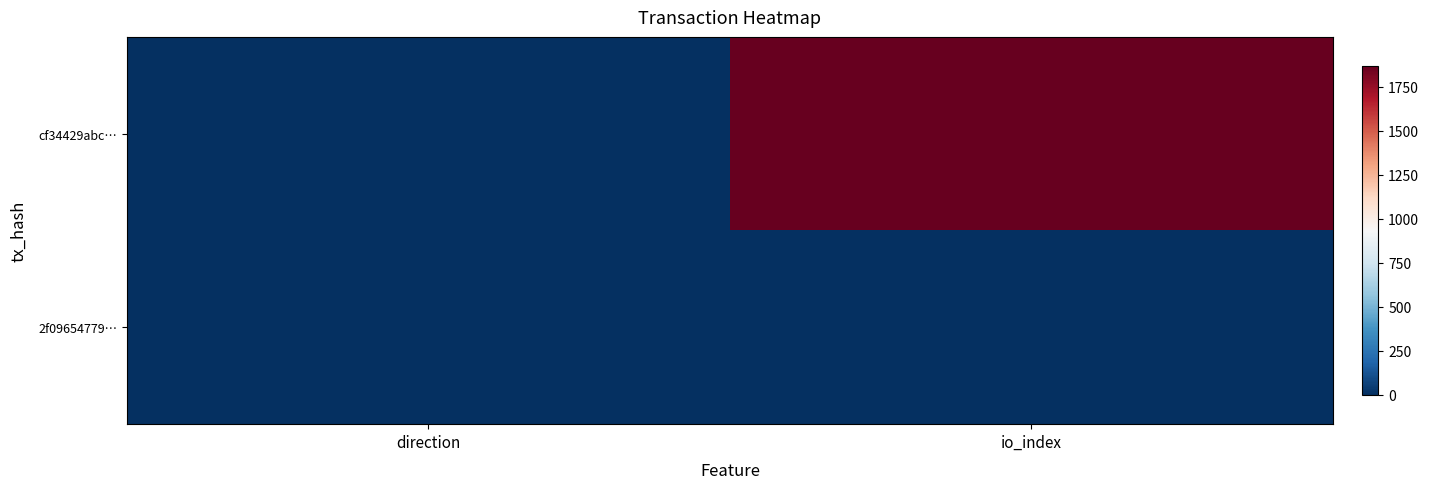

What is the spread (max minus min) of values at direction?

2